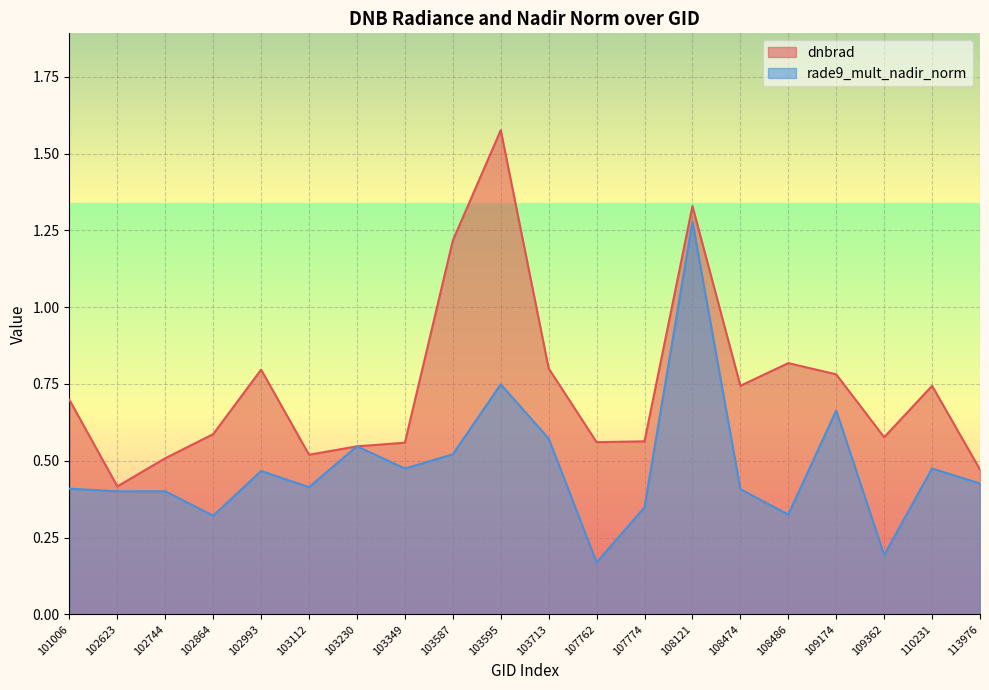

Reading left to right, extract all data points from this chart.

dnbrad: 0.7	0.4	0.5	0.6	0.8	0.5	0.5	0.6	1.2	1.6	0.8	0.6	0.6	1.3	0.7	0.8	0.8	0.6	0.7	0.5
rade9_mult_nadir_norm: 0.4	0.4	0.4	0.3	0.5	0.4	0.5	0.5	0.5	0.7	0.6	0.2	0.3	1.3	0.4	0.3	0.7	0.2	0.5	0.4